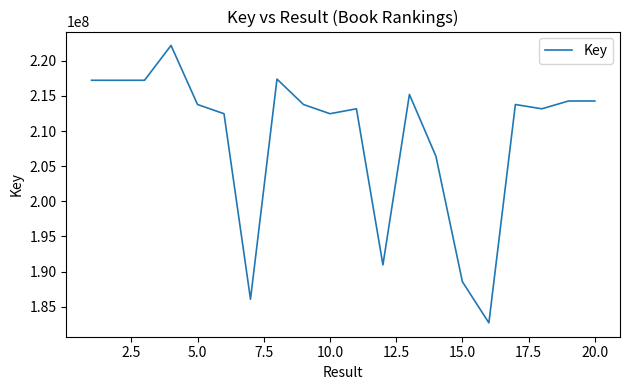

What is the difference between the maximum and minimum values?

39496265